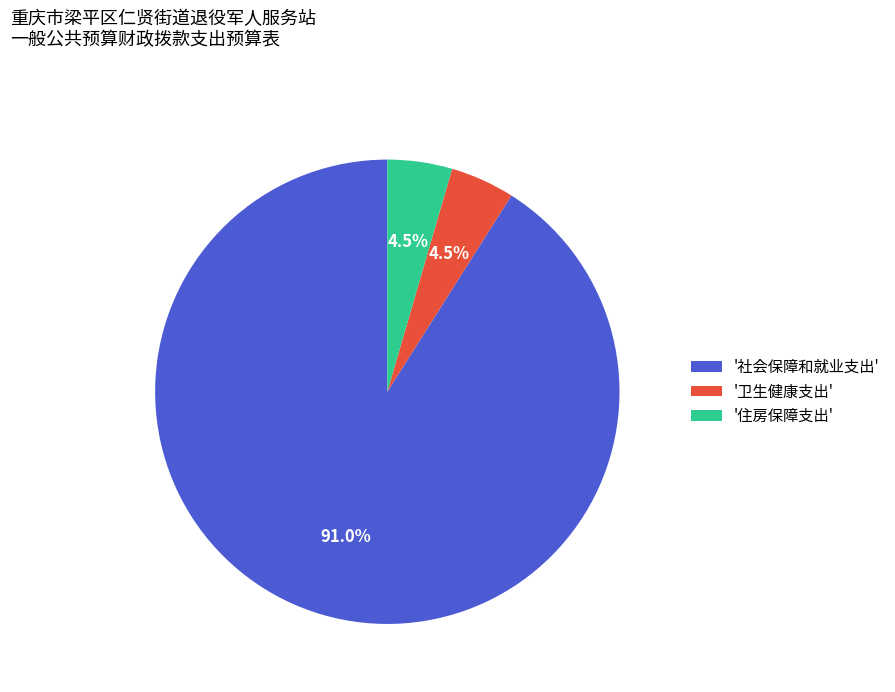

Do '住房保障支出' and '卫生健康支出' together represent more than half of the pie?

No